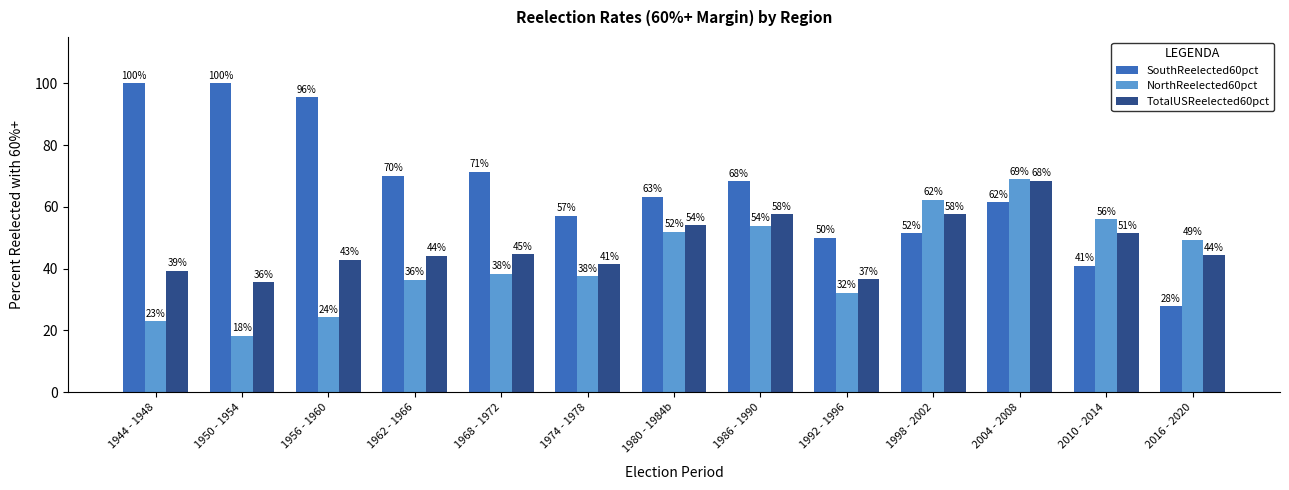

True or false: SouthReelected60pct has a value of 45.6 at 2016 - 2020.

False